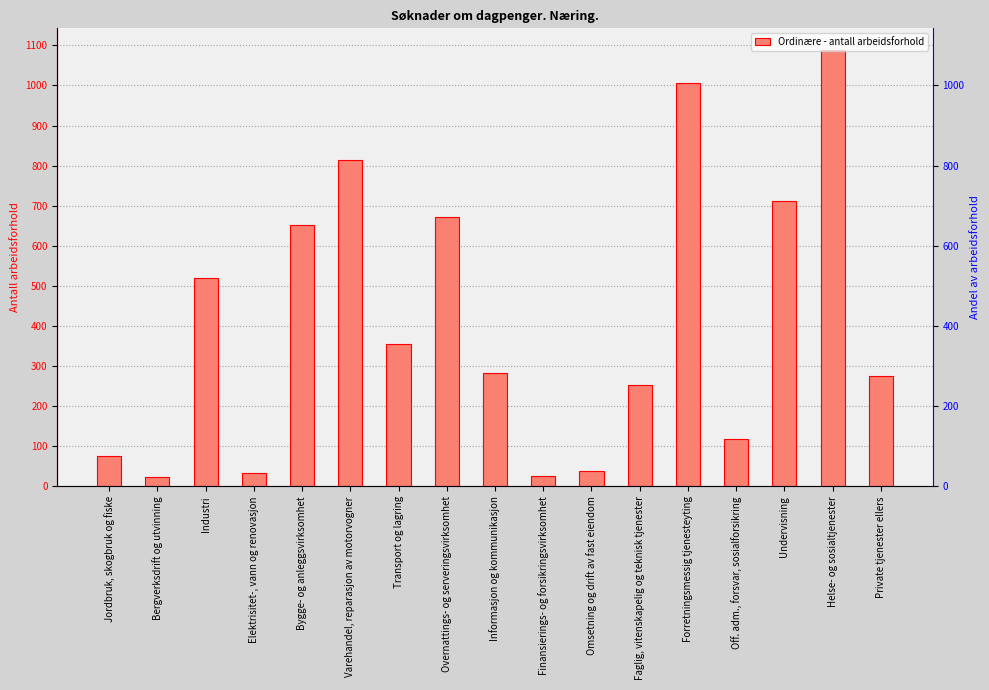

Count the number of values greater than 283.

8